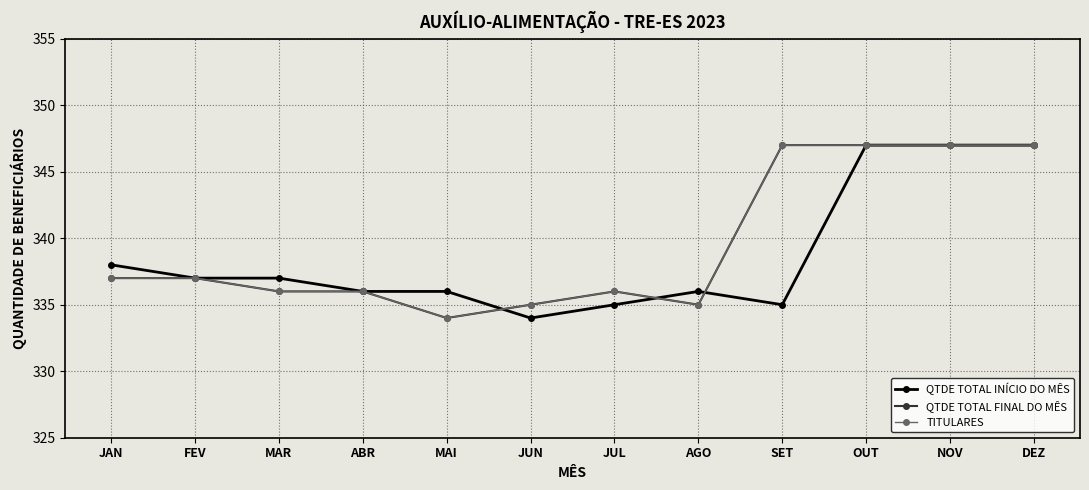

What position from the right is MAI?

8